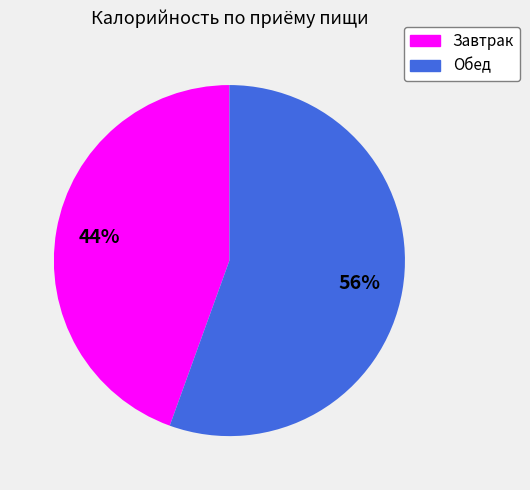

To the nearest percent, what percentage of the pie is Завтрак?

44%